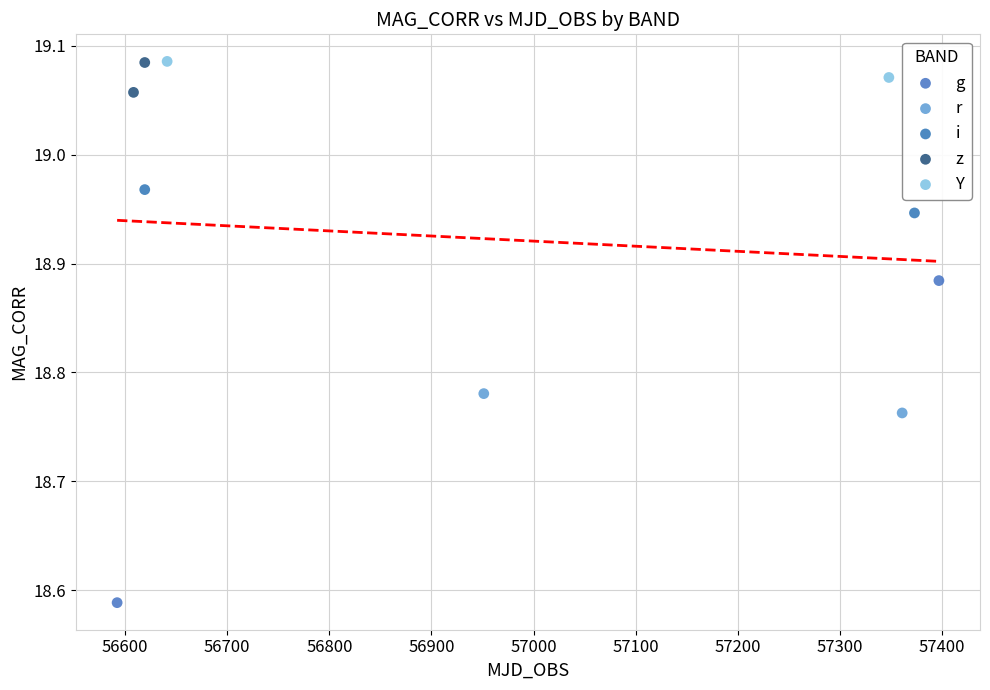

What are all the series names shown in the legend?

g, r, i, z, Y